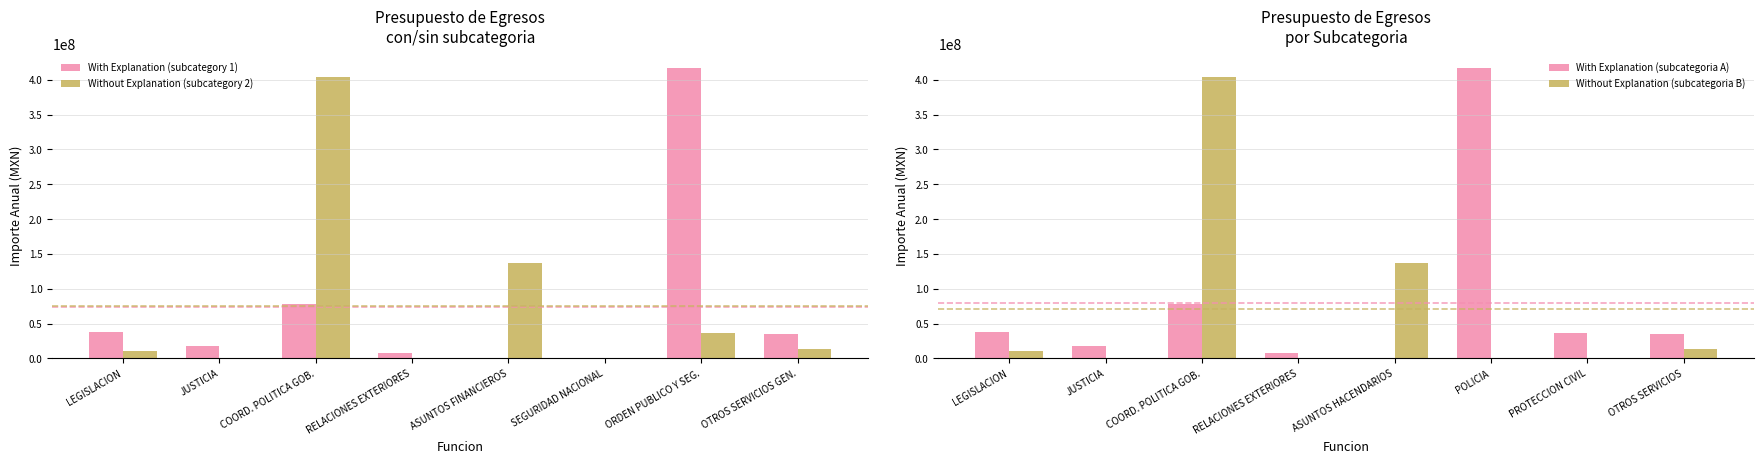

Is it true that With Explanation (subcategoria A) equals 37713441.2 at LEGISLACION?

True